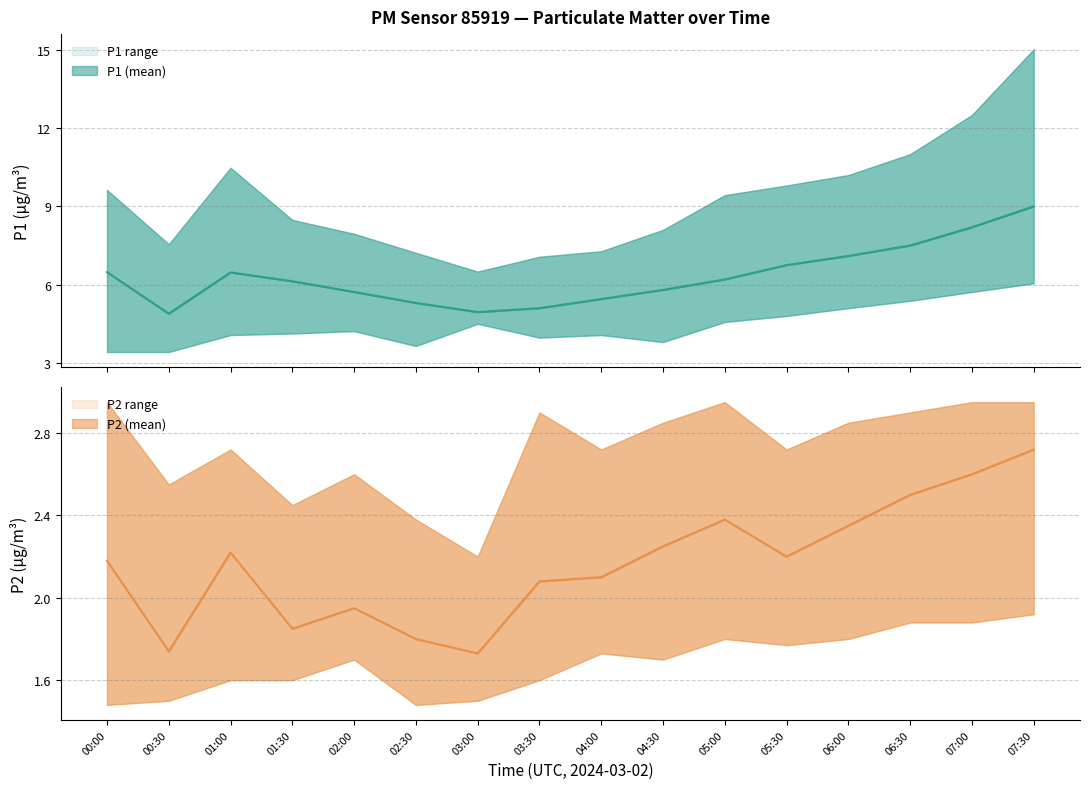

Is the value of P2 mean at 04:30 greater than the value of P1 mean at 02:00?

No